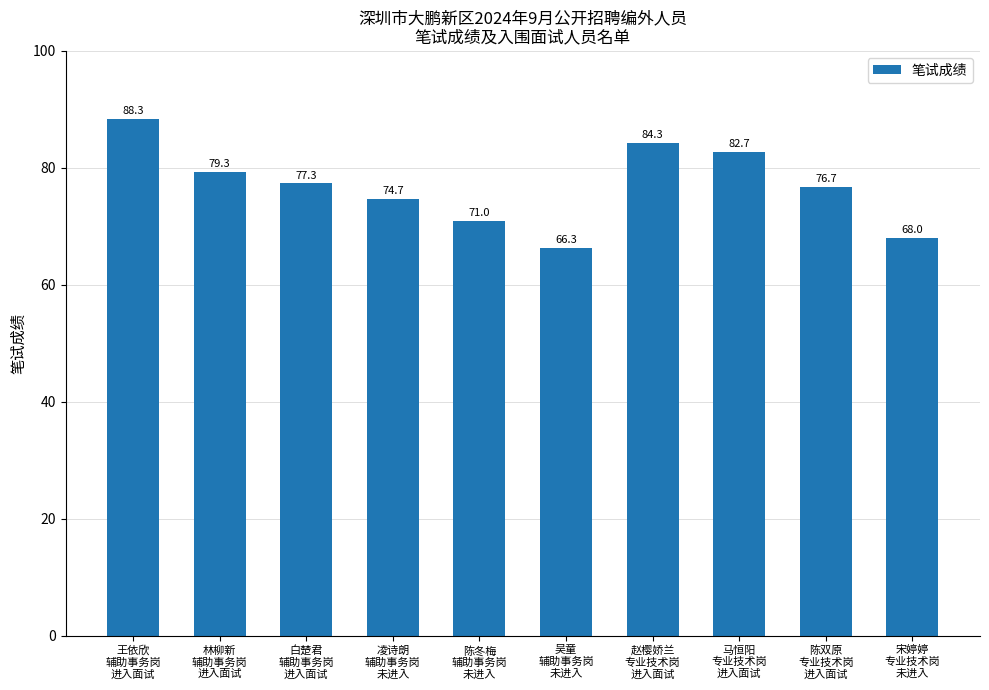

Is it true that the value at 王依欣
辅助事务岗
进入面试 is 88.3?

True